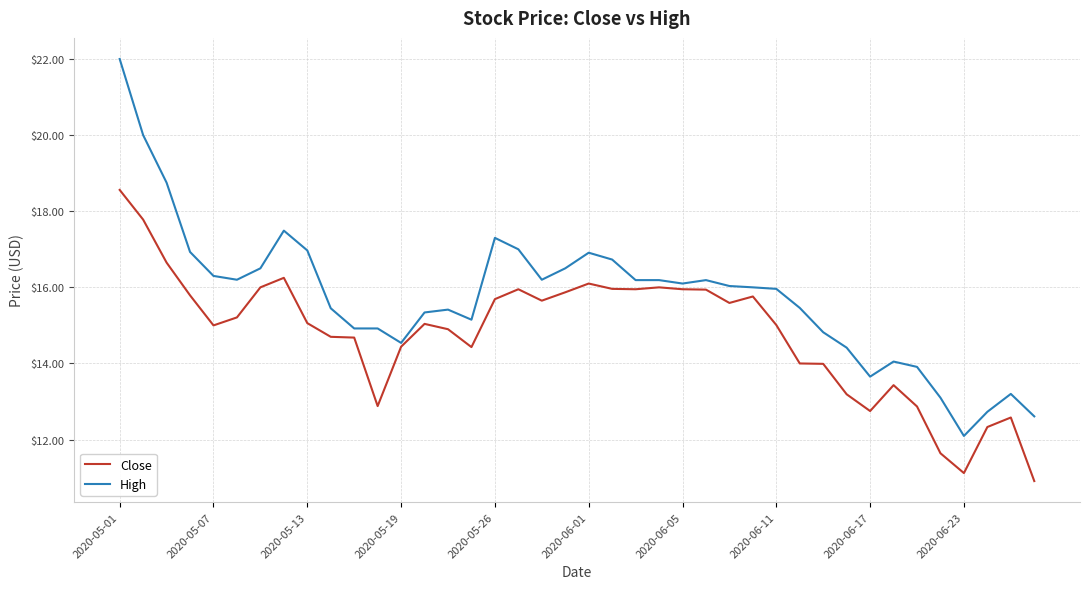

Which series has the largest total across all categories?

High